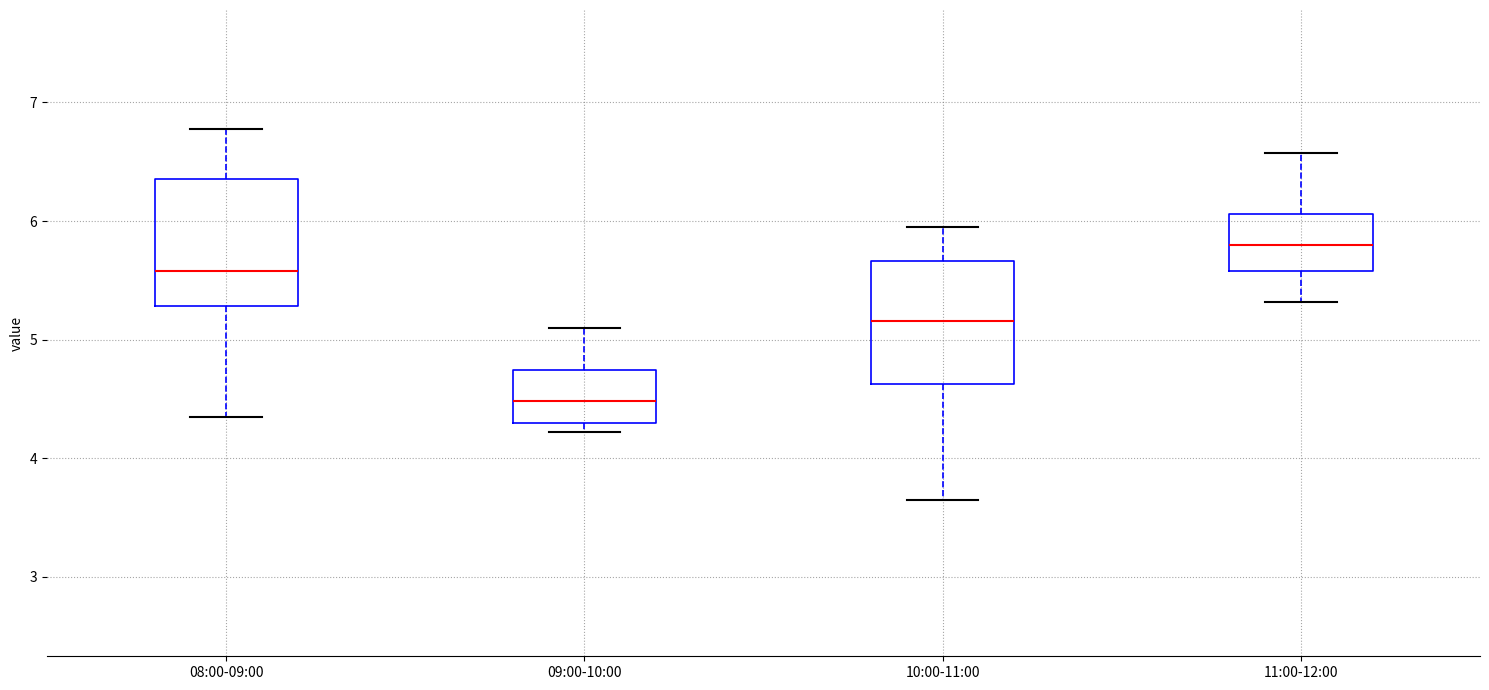

Reading left to right, read every box against the y-axis: the position of its median line, the range the box covers, and the ends of its whiskers. The values are not printed on the chart, so give them approximately, as read against the axis.

08:00-09:00: median 5.6, box 5.3 to 6.4, whiskers 4.4 to 6.8
09:00-10:00: median 4.5, box 4.3 to 4.7, whiskers 4.2 to 5.1
10:00-11:00: median 5.2, box 4.6 to 5.7, whiskers 3.7 to 6.0
11:00-12:00: median 5.8, box 5.6 to 6.1, whiskers 5.3 to 6.6